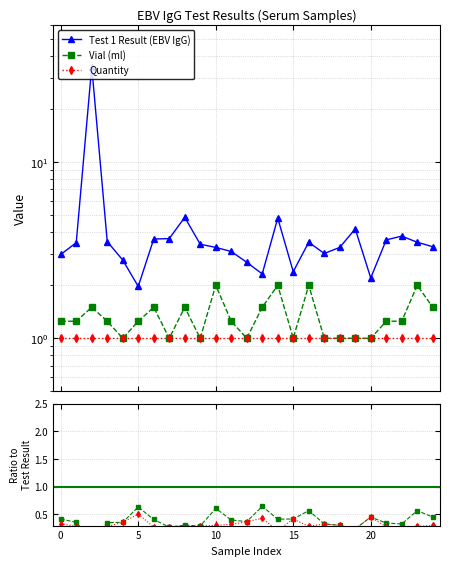

Rank the series at 16 from highest to lowest value.

Test 1 Result (EBV IgG), Vial (ml), Quantity